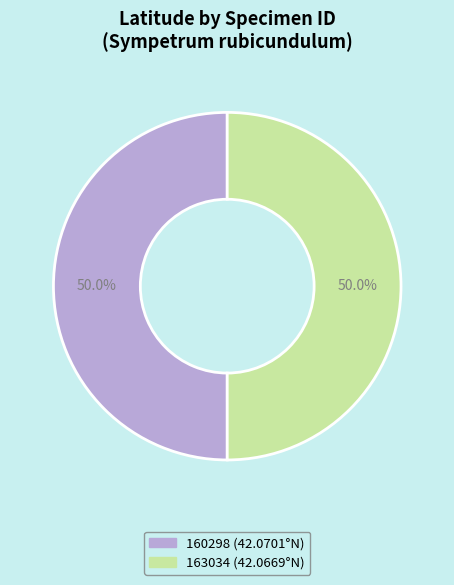

What is the ratio of the value at 160298 to the value at 163034?

1.0